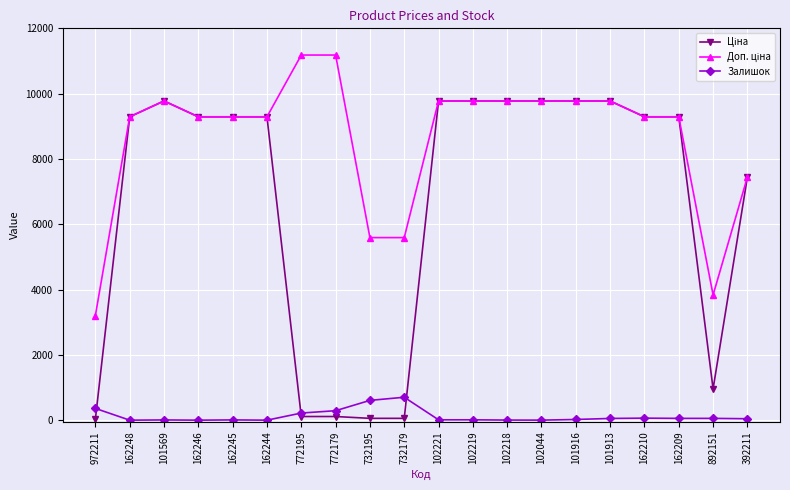

What is the difference between the Залишок values at 772195 and 162209?

163.0